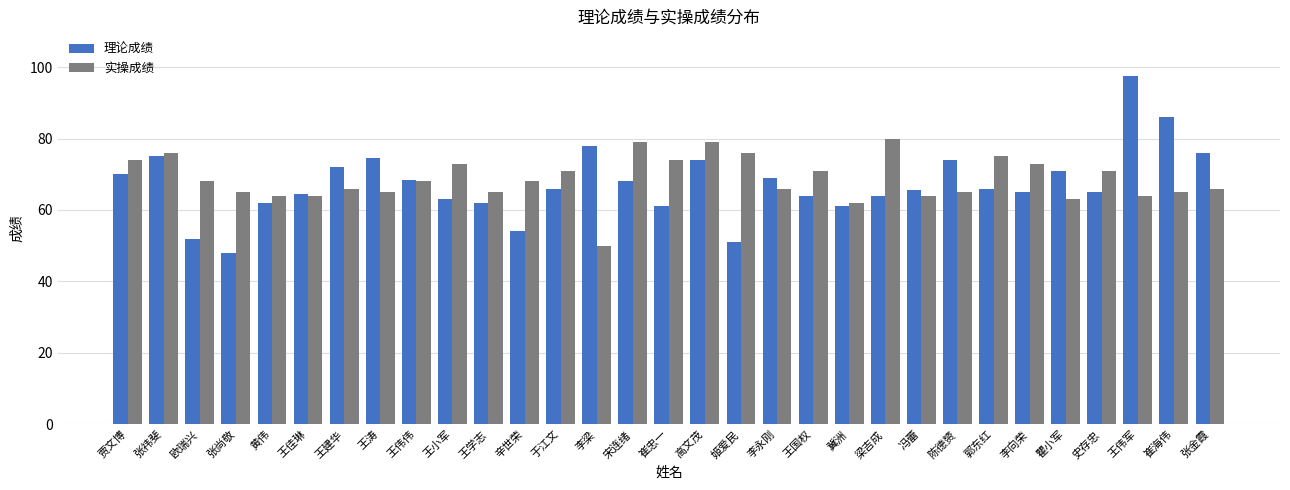

What is the difference between the highest and lowest values at 冯蕾?

1.5